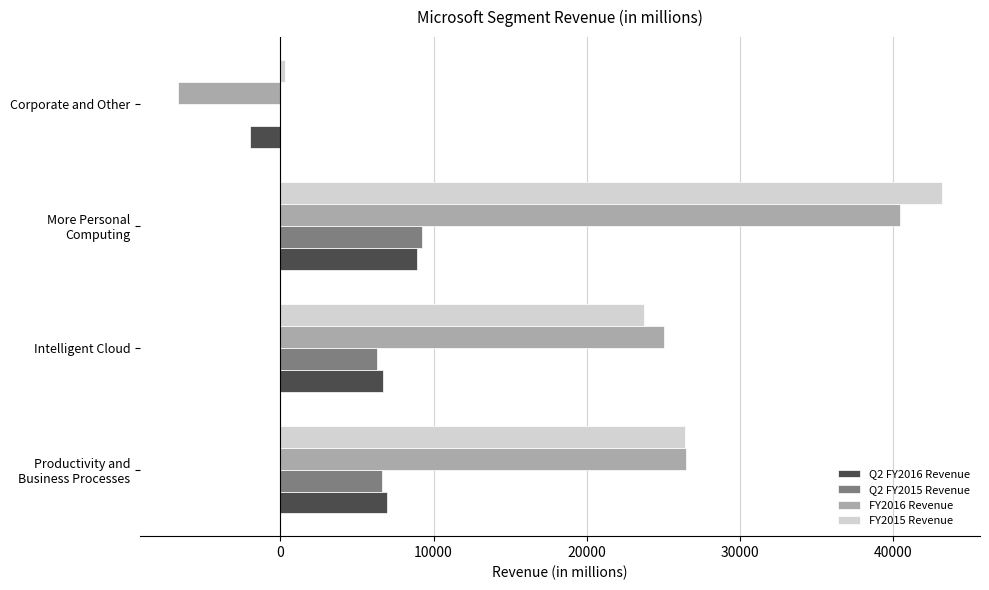

What is the total value across all series at Intelligent Cloud?

61764